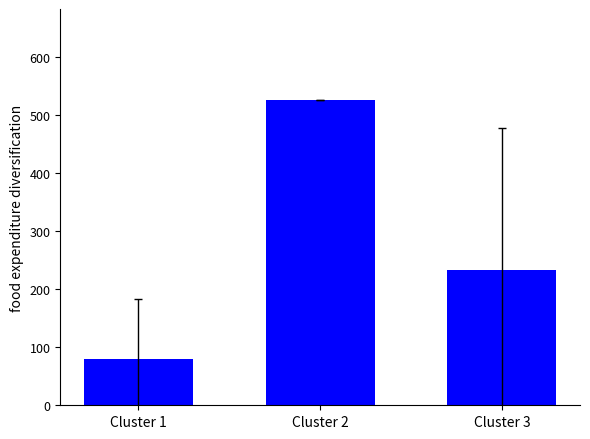

Does the chart contain stacked bars?

No